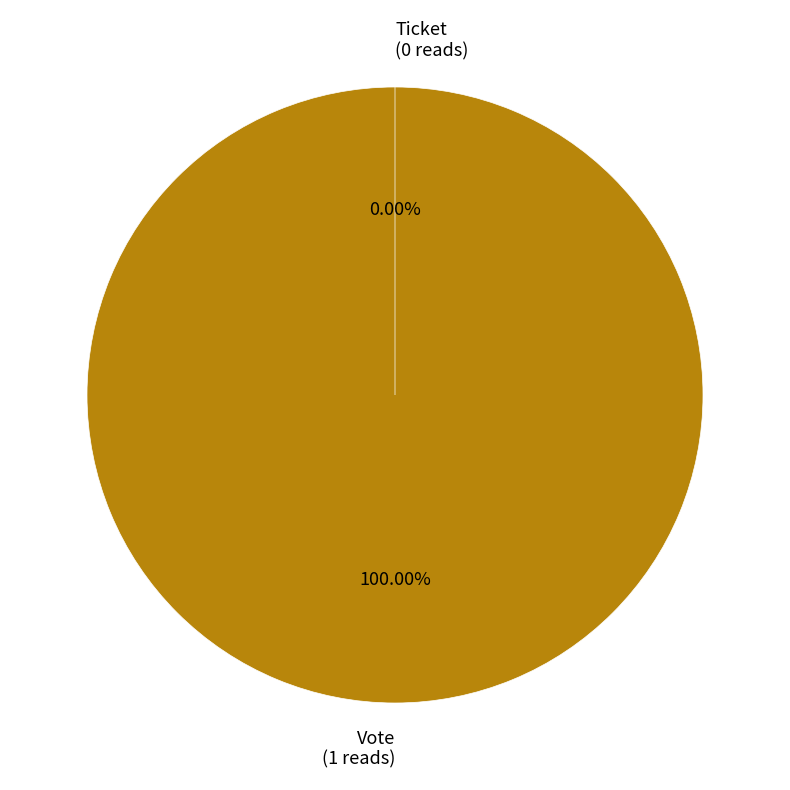

Which has a higher value, Vote or Ticket?

Vote